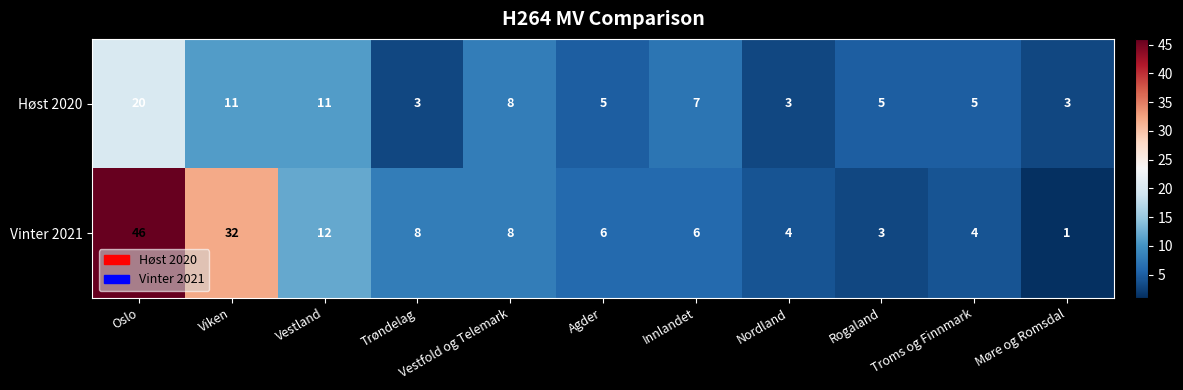

How many data points in Høst 2020 are less than 5?

3